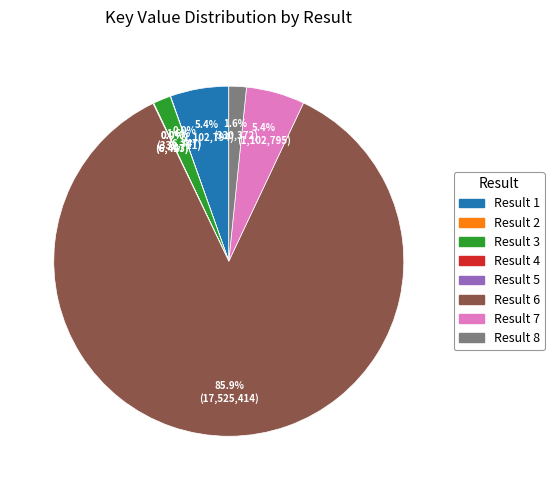

To the nearest percent, what is the difference between the largest and smallest slice percentages?

86%